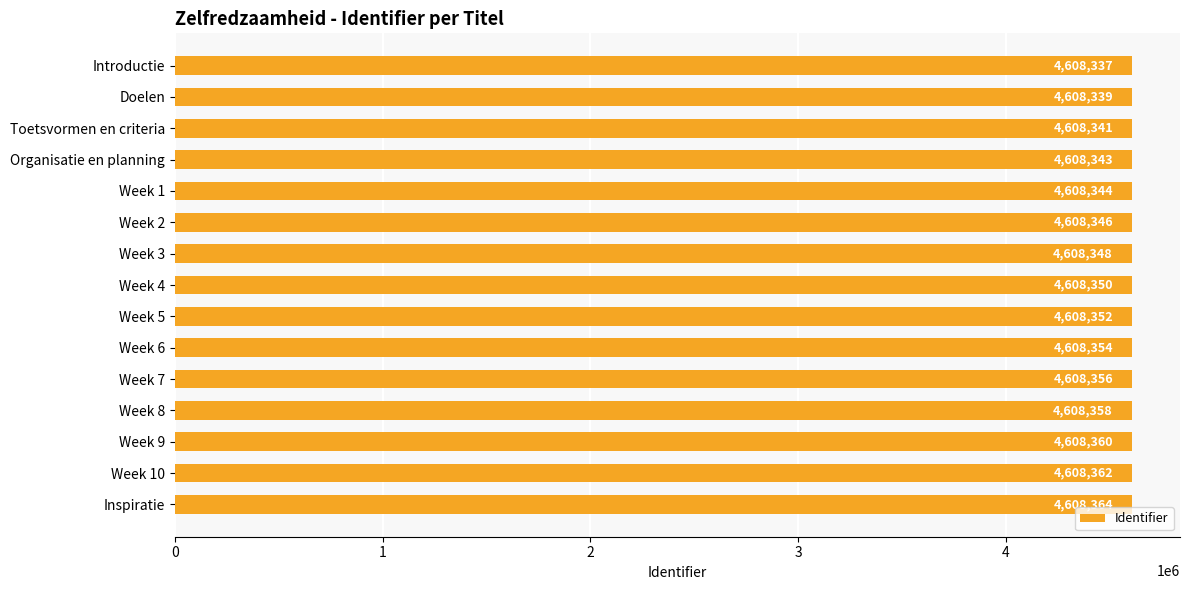

How many values are below 4608350?

7